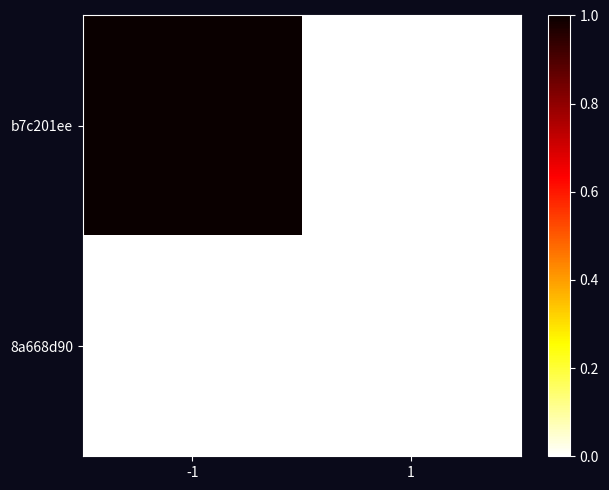

List the series in order of their peak value, highest first.

b7c201ee, 8a668d90